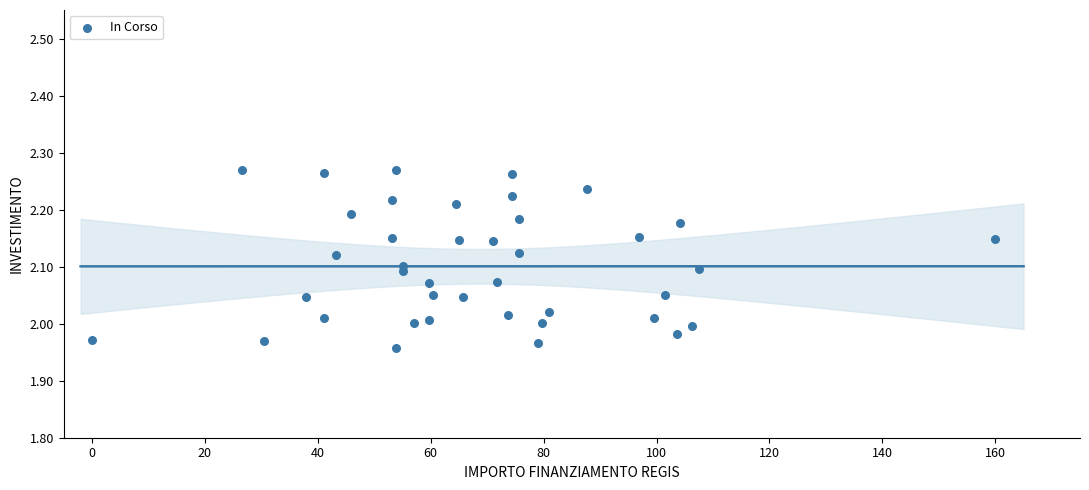

What is the range of Y values (max minus min)?

0.3